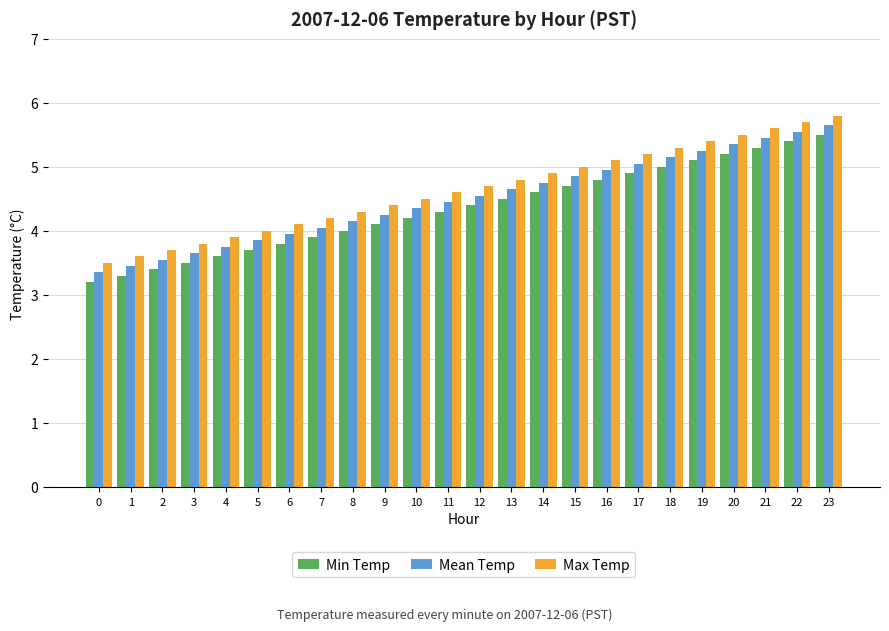

What is the value of the Max Temp bar at the 22nd from the left?

5.6